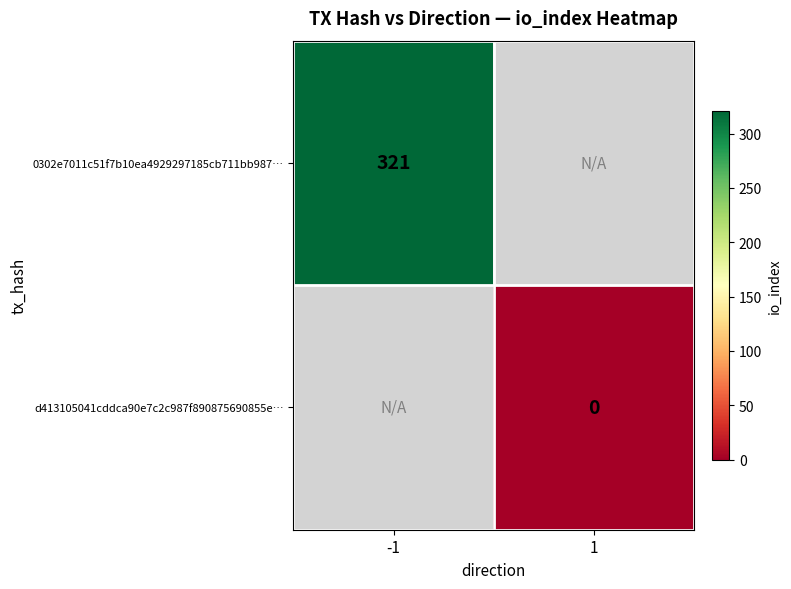

True or false: 0302e7011c51f7b10ea4929297185cb711bb987… has a value of 321 at -1.

True